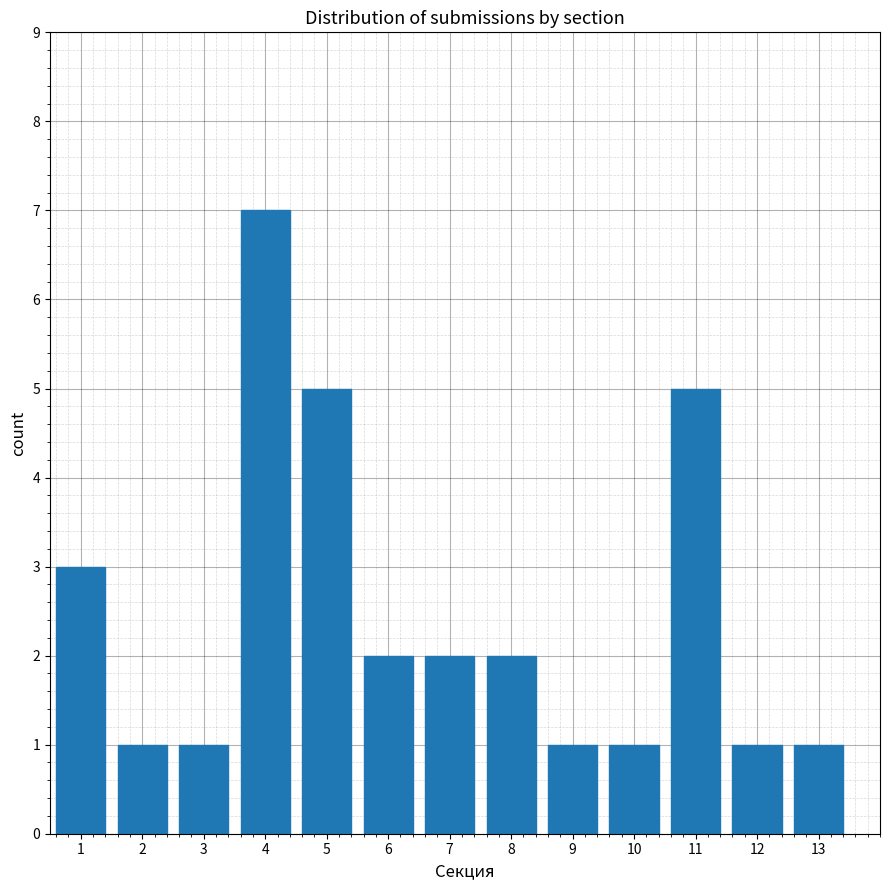

Reading left to right, extract all data points from this chart.

3	1	1	7	5	2	2	2	1	1	5	1	1